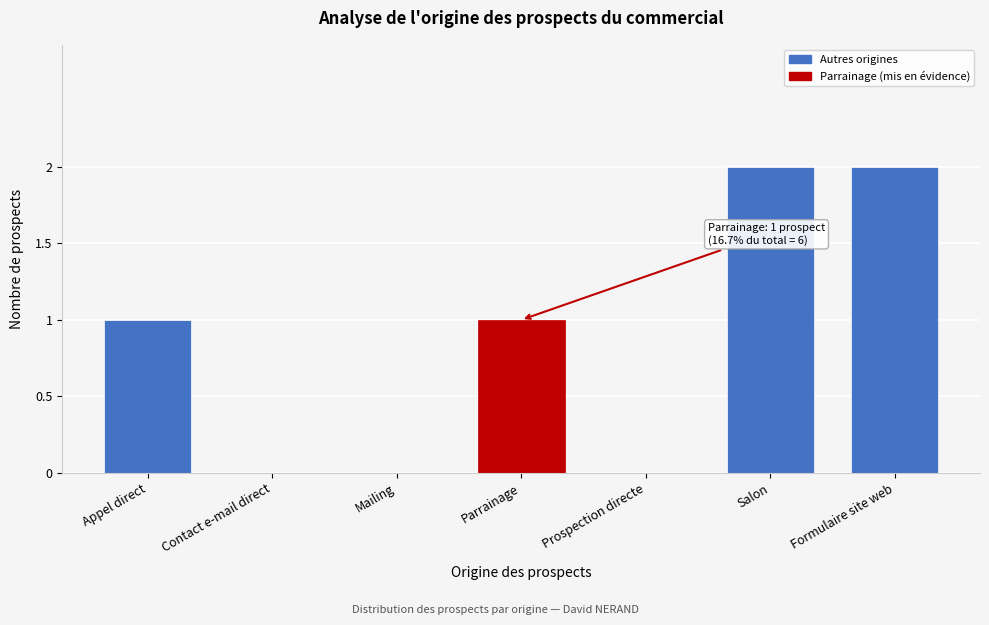

Reading left to right, extract all data points from this chart.

Appel direct=1	Contact e-mail direct=0	Mailing=0	Parrainage=1	Prospection directe=0	Salon=2	Formulaire site web=2